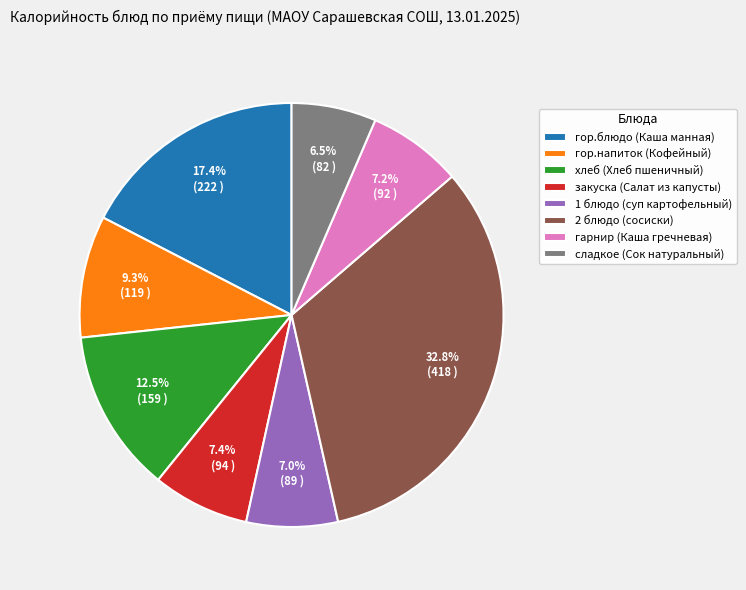

The 2 блюдо (сосиски) slice represents 22% of the pie. True or false?

False